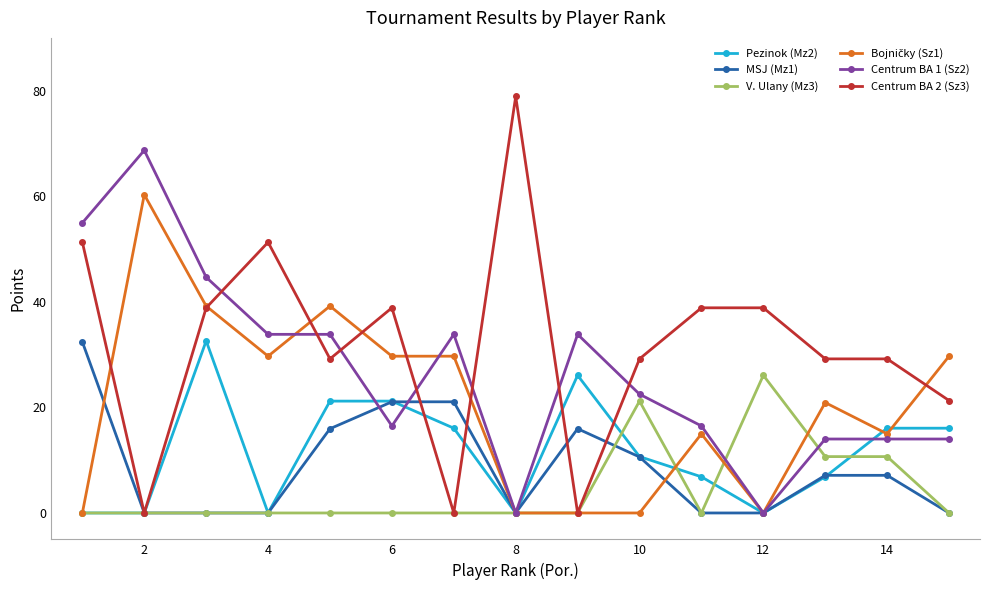

Does the chart display data point markers on the line(s)?

Yes